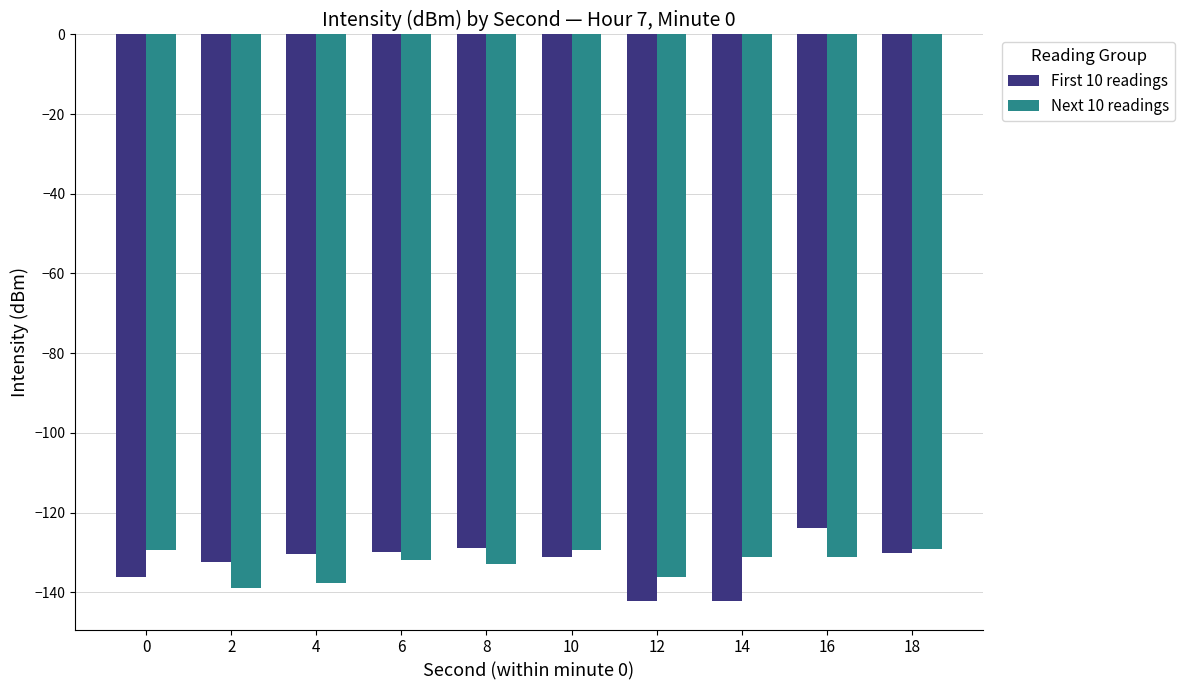

The value of First 10 readings at 4 is -179.2. True or false?

False